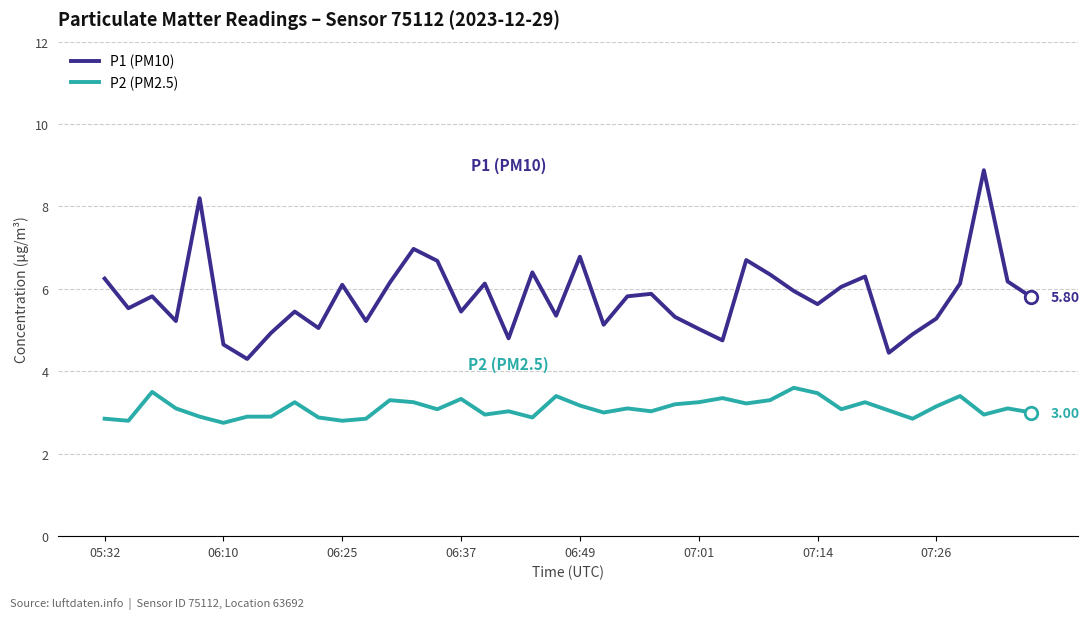

How many interior local valleys does the P1 (PM10) series have?

12